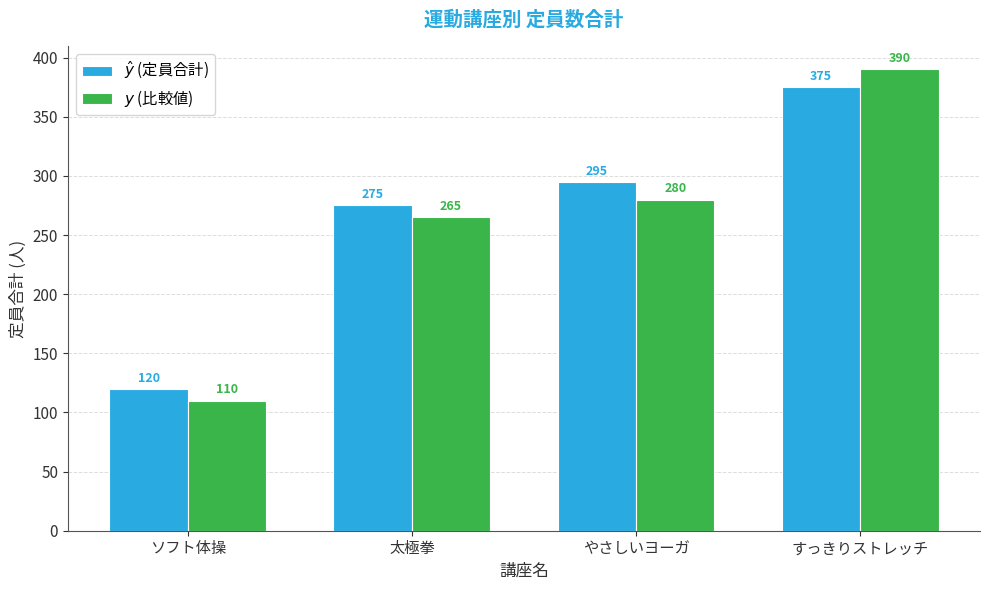

Which series changed the most between やさしいヨーガ and すっきりストレッチ?

$y$ (比較値)